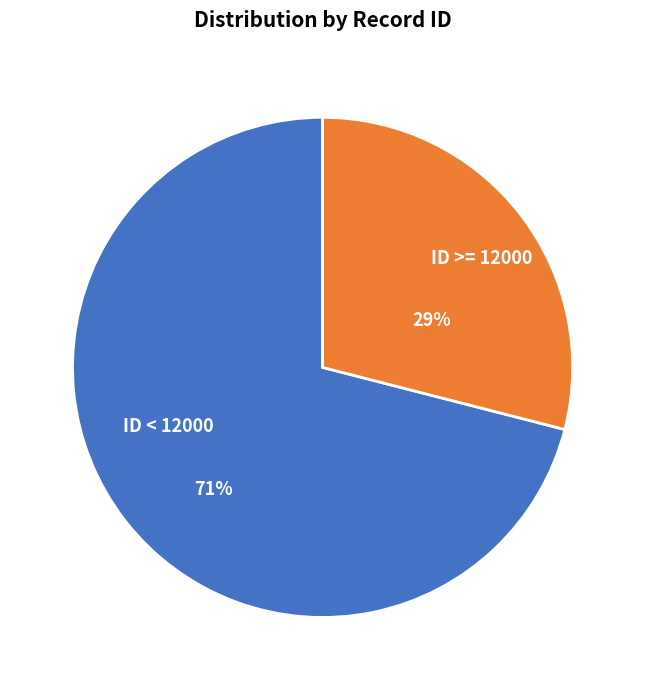

Does ID < 12000 represent more than half of the total?

Yes